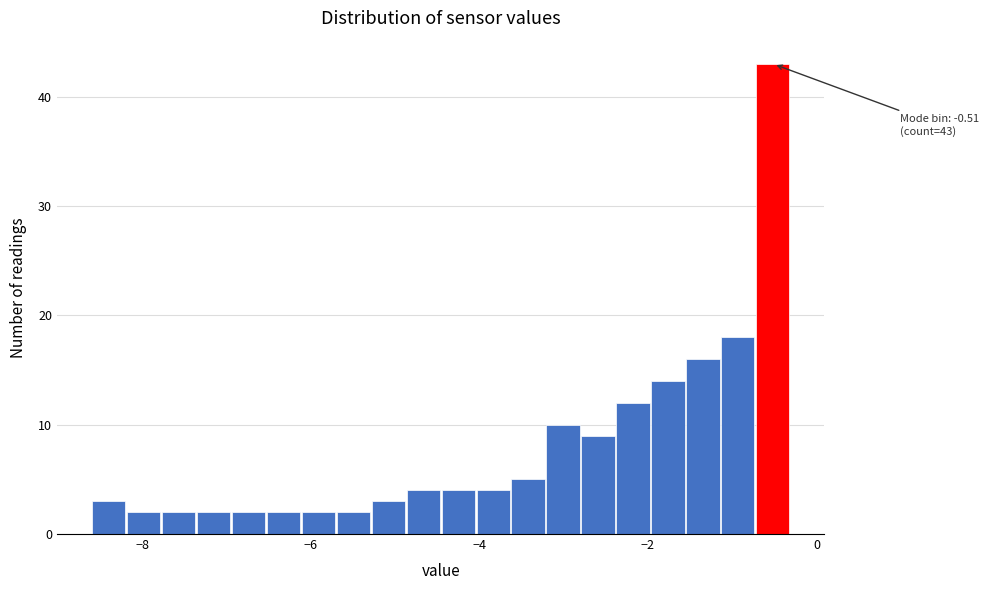

Around what value on the x-axis is the tallest bar? Give the approximate position of its centre, as read against the axis.

-0.6